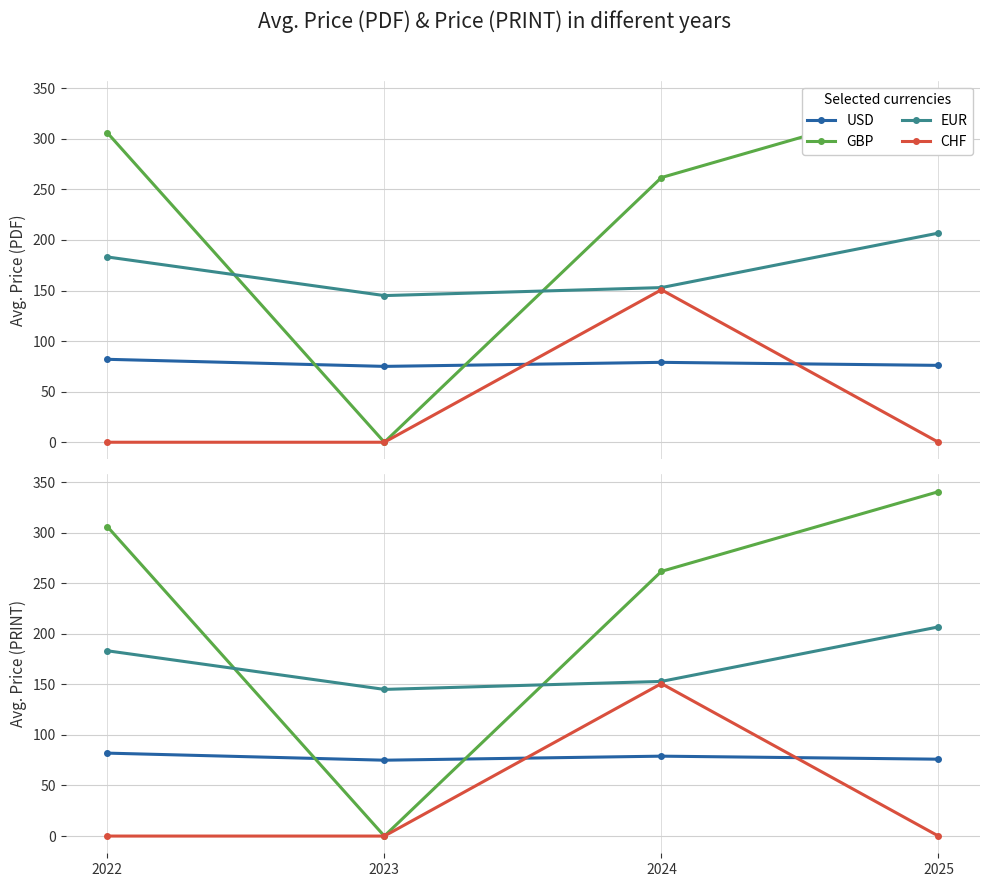

What is the value of the USD point at the 3rd from the left?

79.0